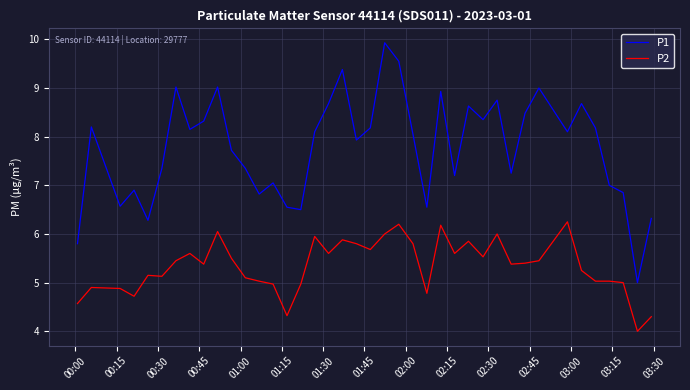

What is the difference between the maximum and minimum values in the P1 series?

4.9